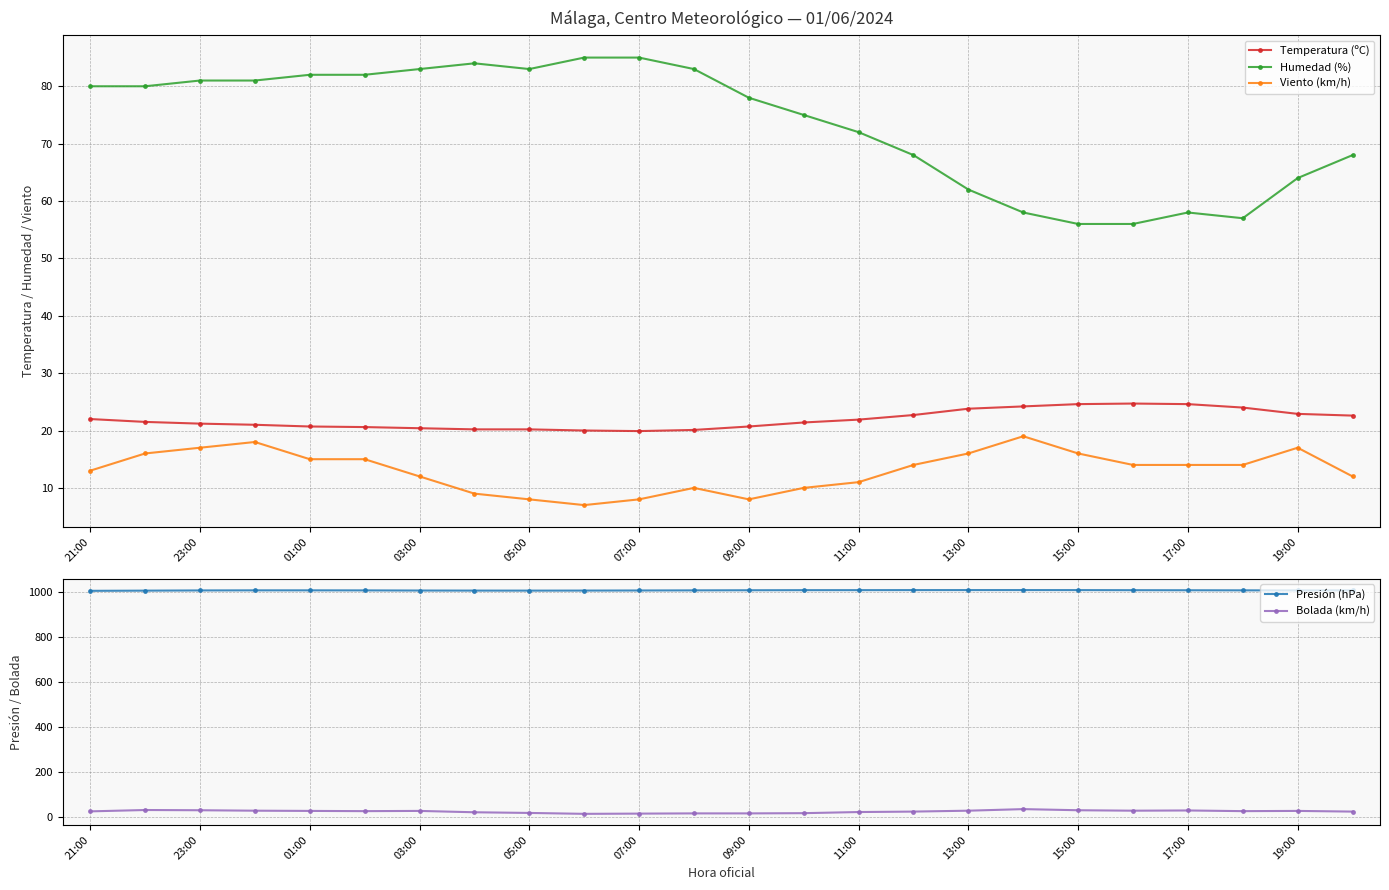

The Viento (km/h) series shows 17.0 at 23:00. True or false?

True